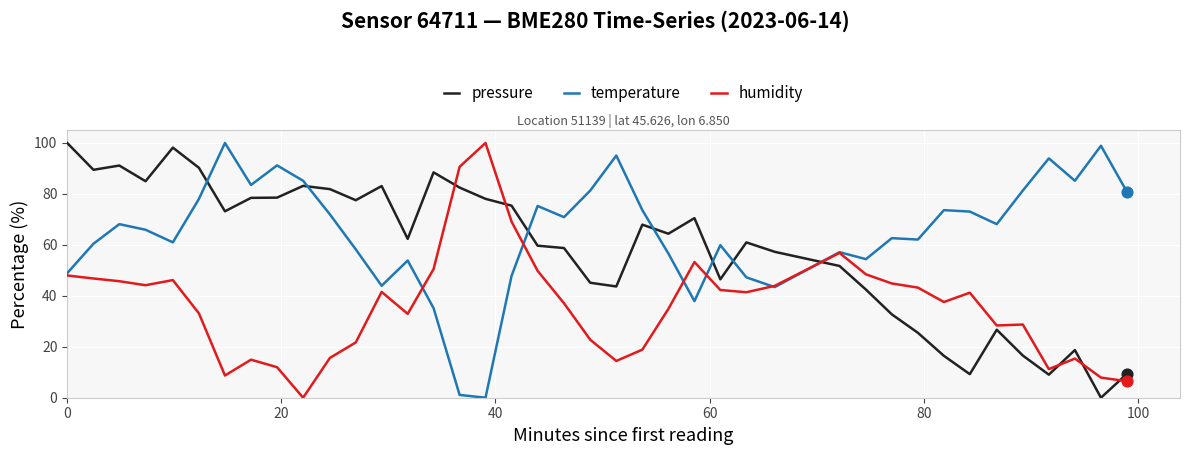

Which series has the largest total across all categories?

temperature